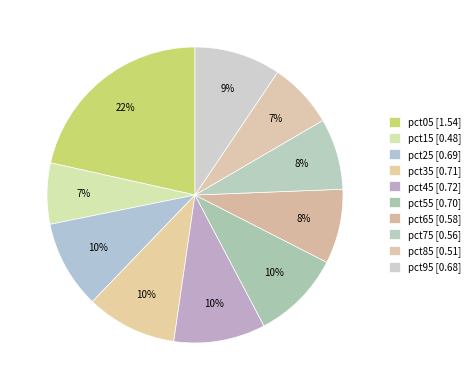

Rank the categories by value from highest to lowest.

pct05, pct45, pct35, pct55, pct25, pct95, pct65, pct75, pct85, pct15